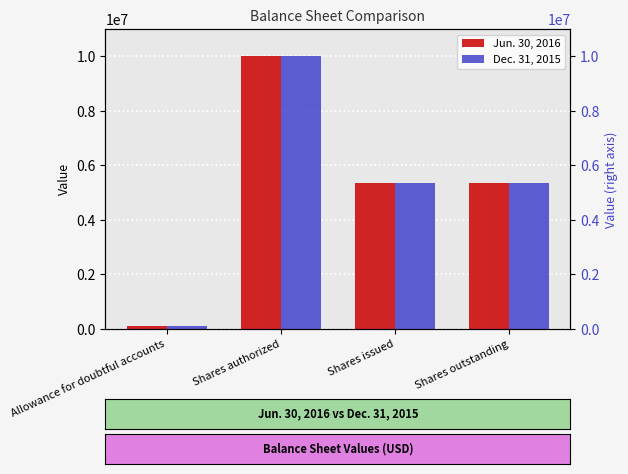

The value of Dec. 31, 2015 at Allowance for doubtful accounts is 100000. True or false?

True